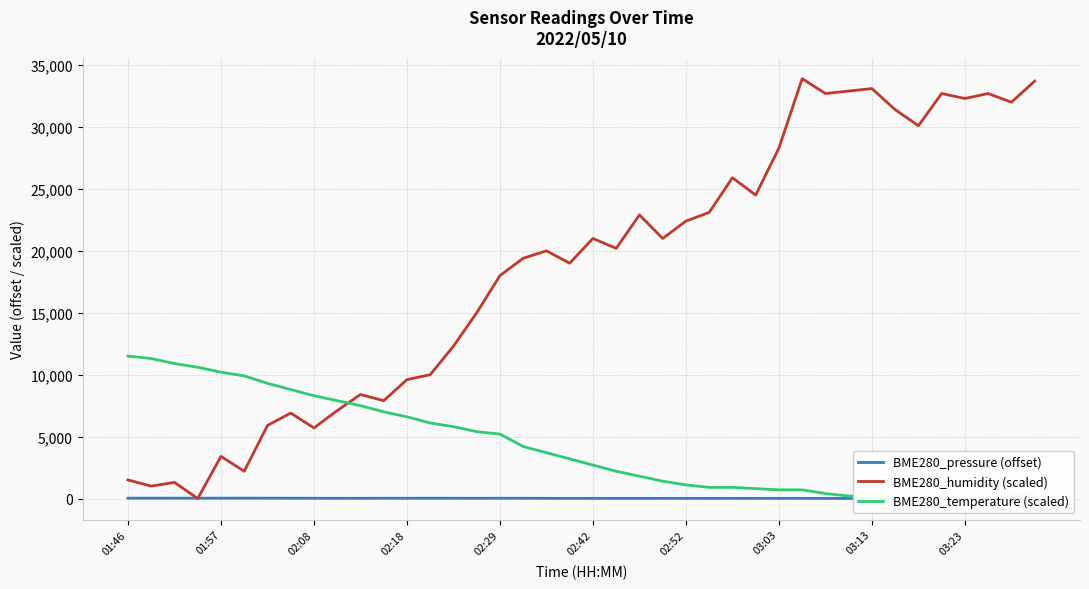

After their last crossing, which series has the higher values: BME280_temperature (scaled) or BME280_humidity (scaled)?

BME280_humidity (scaled)